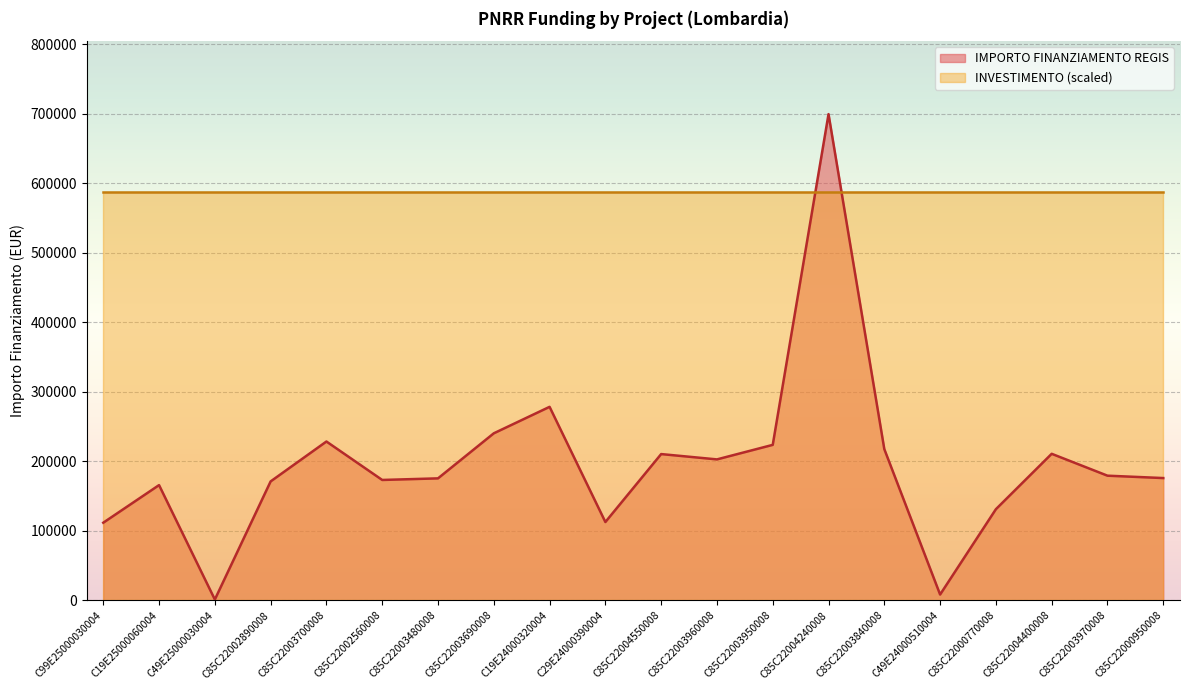

What is the value of the 14th point from the left?

699734.4